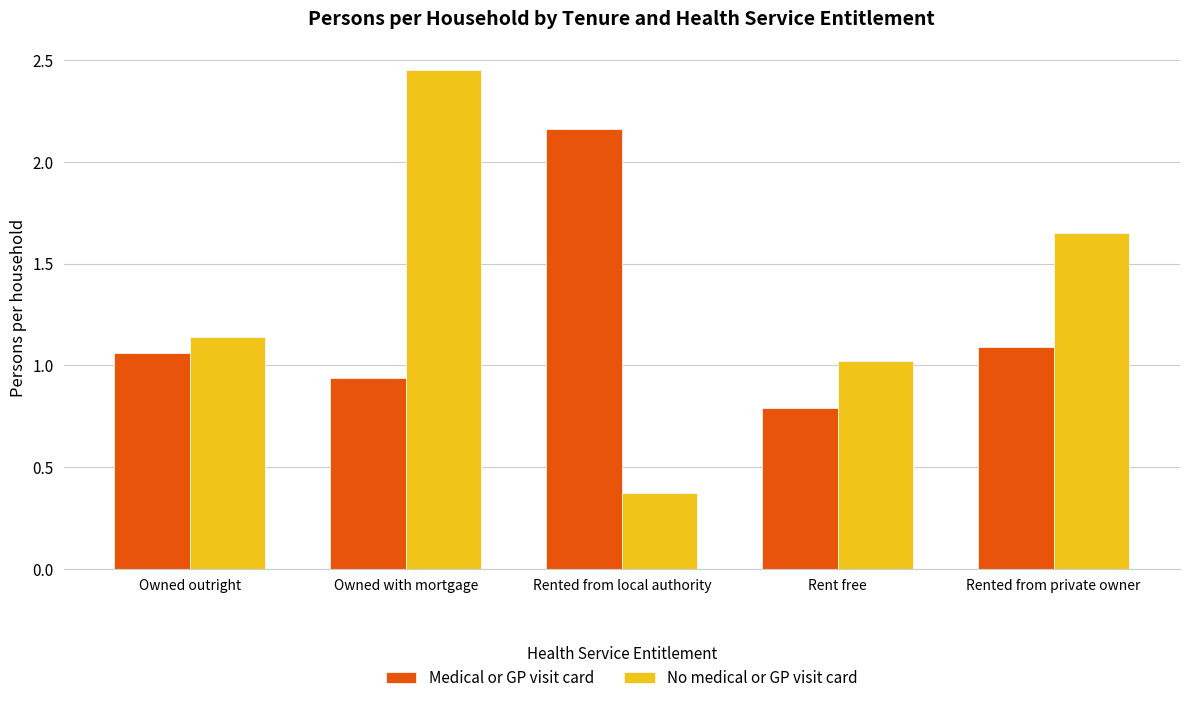

Read the No medical or GP visit card value at Rent free.

1.0